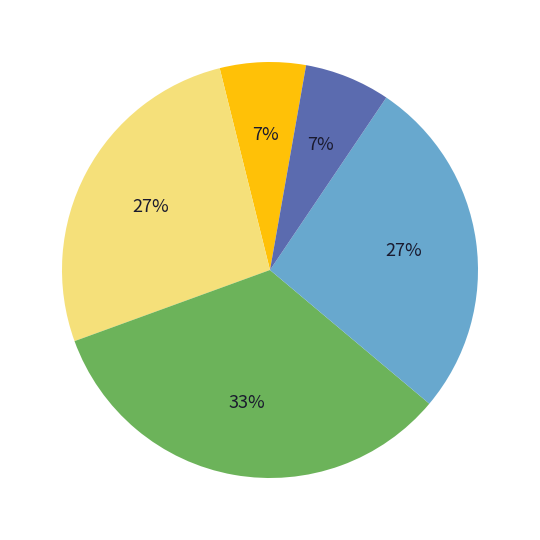

To the nearest percent, what is the average slice percentage?

20%